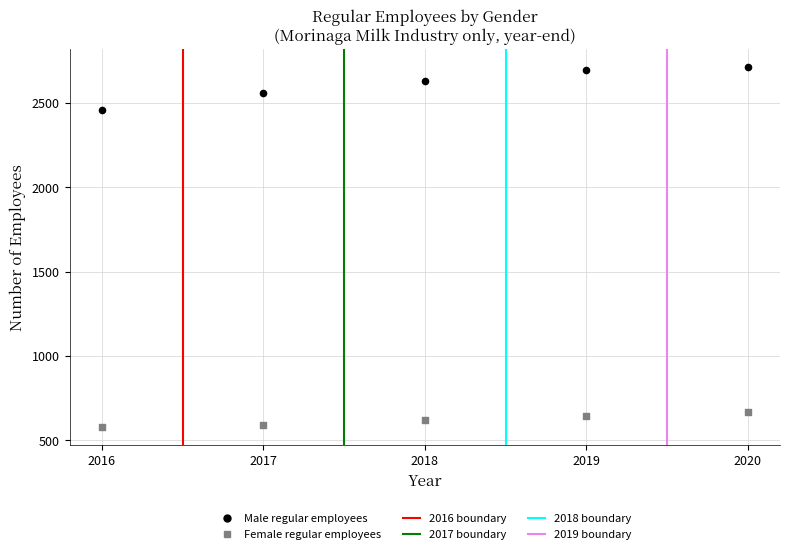

Across all data points, what is the average X value?

2018